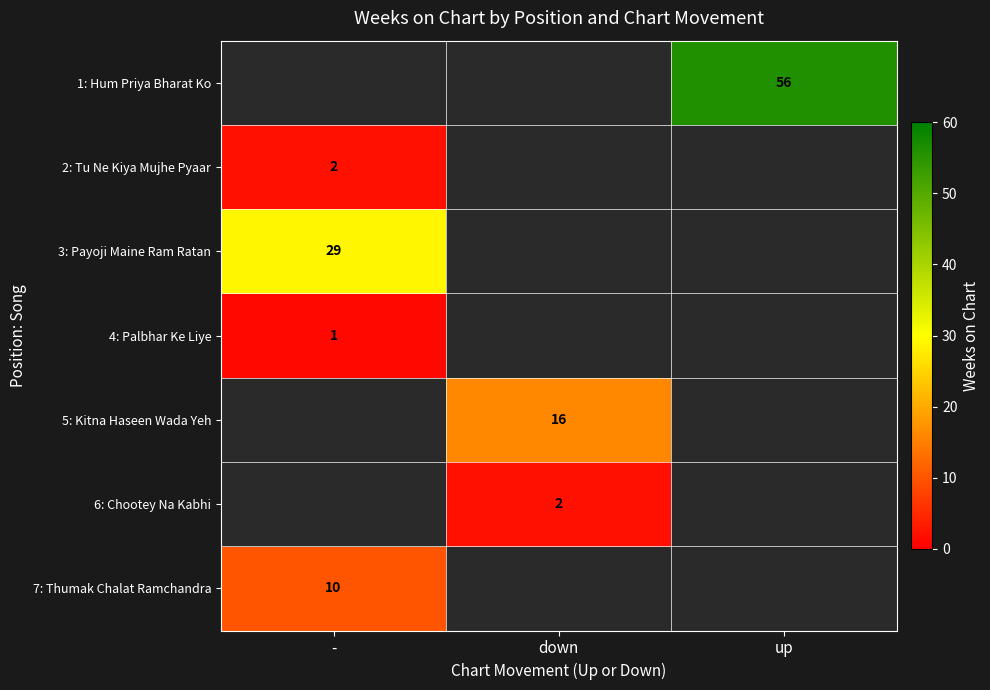

The 2: Tu Ne Kiya Mujhe Pyaar series shows 2 at -. True or false?

True